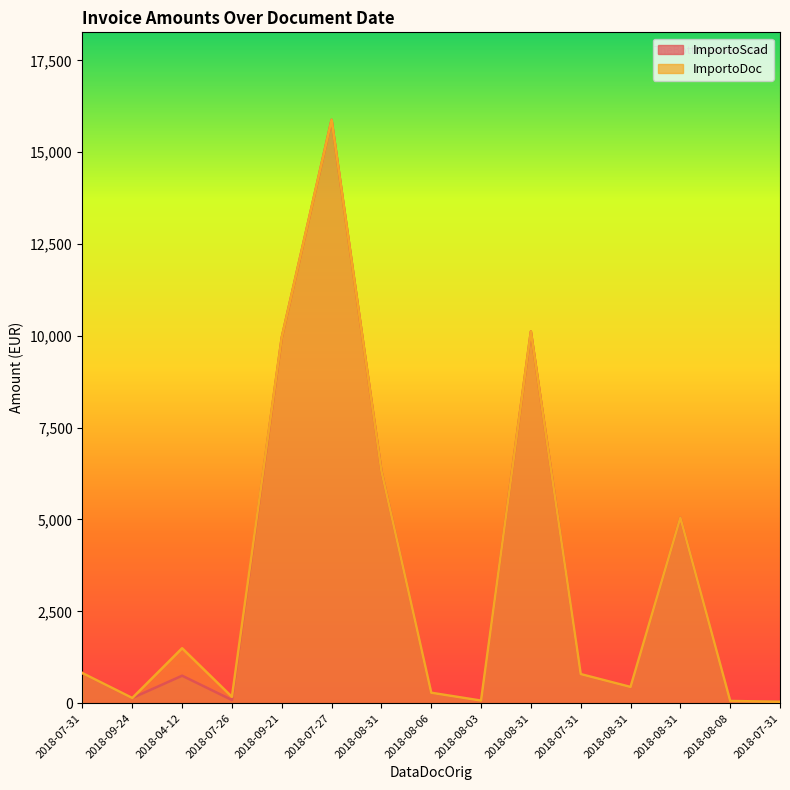

True or false: ImportoDoc and ImportoScad intersect in this chart.

False